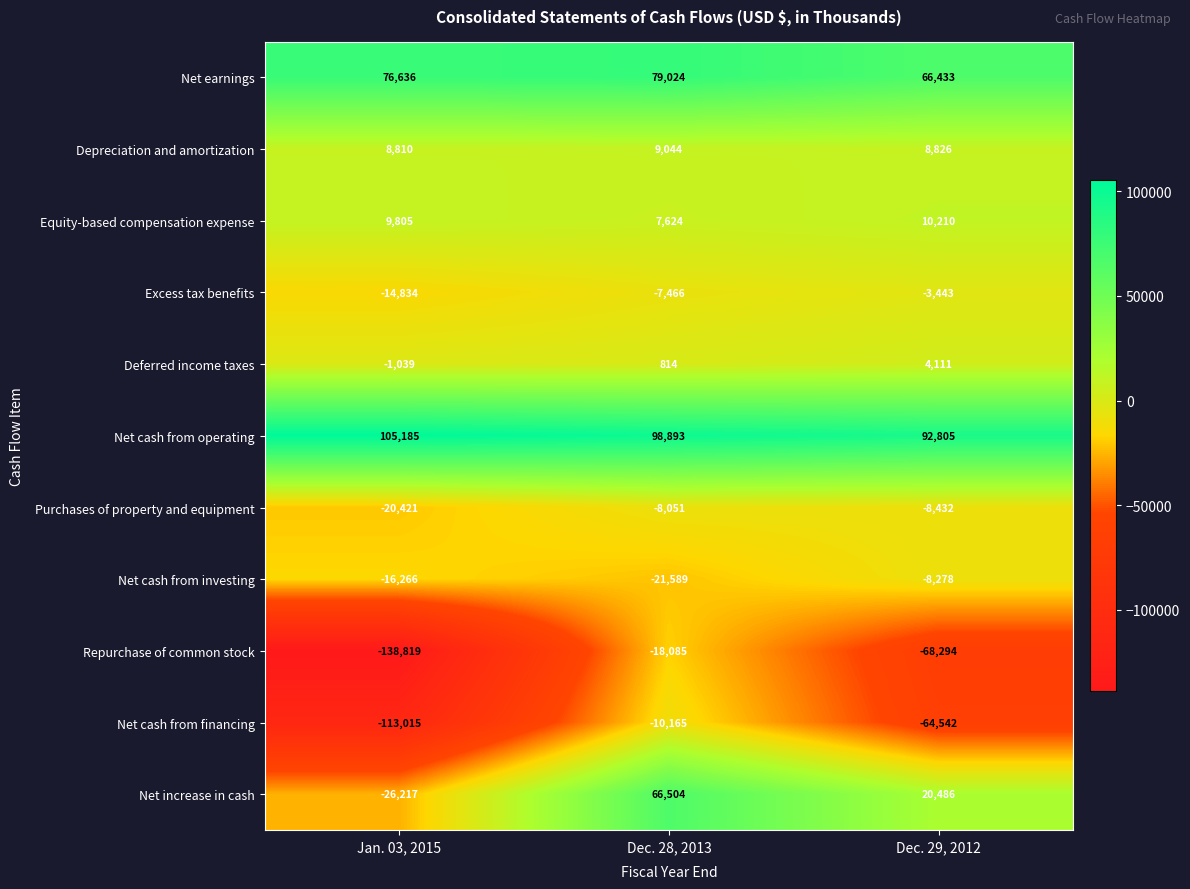

What is the approximate value of Net increase in cash at Dec. 28, 2013, to the nearest 100?

66500